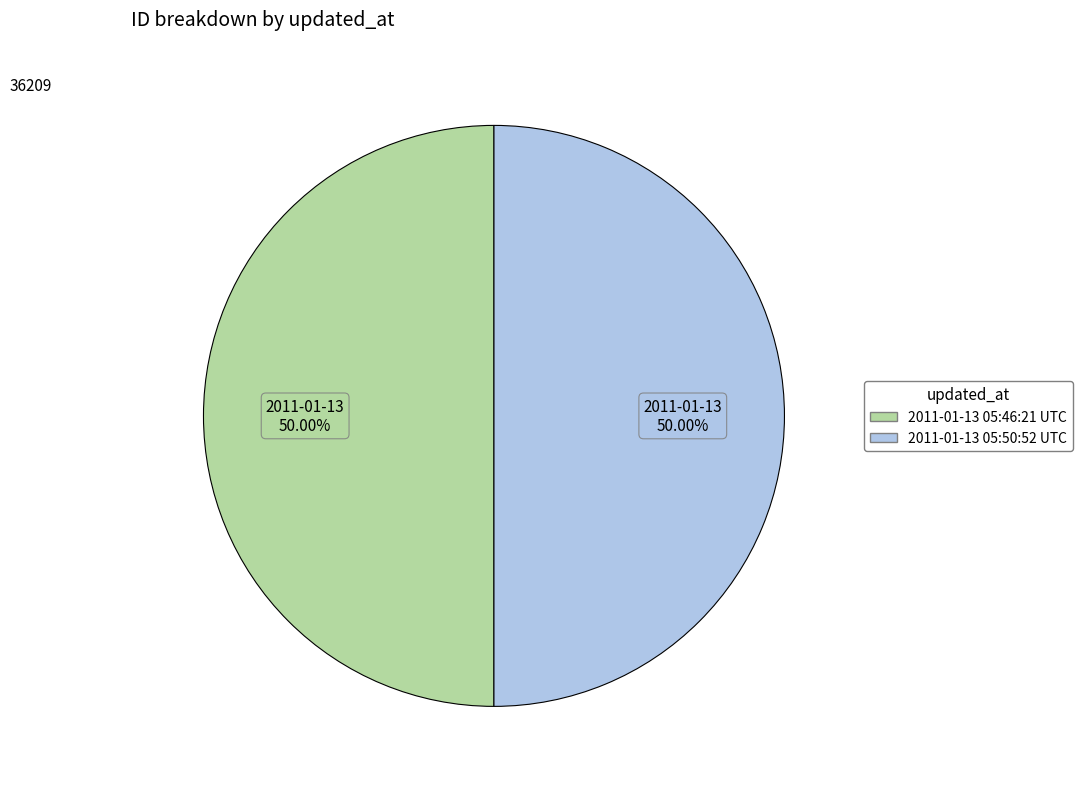

What is the ratio of the value at 2011-01-13 05:46:21 UTC to the value at 2011-01-13 05:50:52 UTC?

1.0